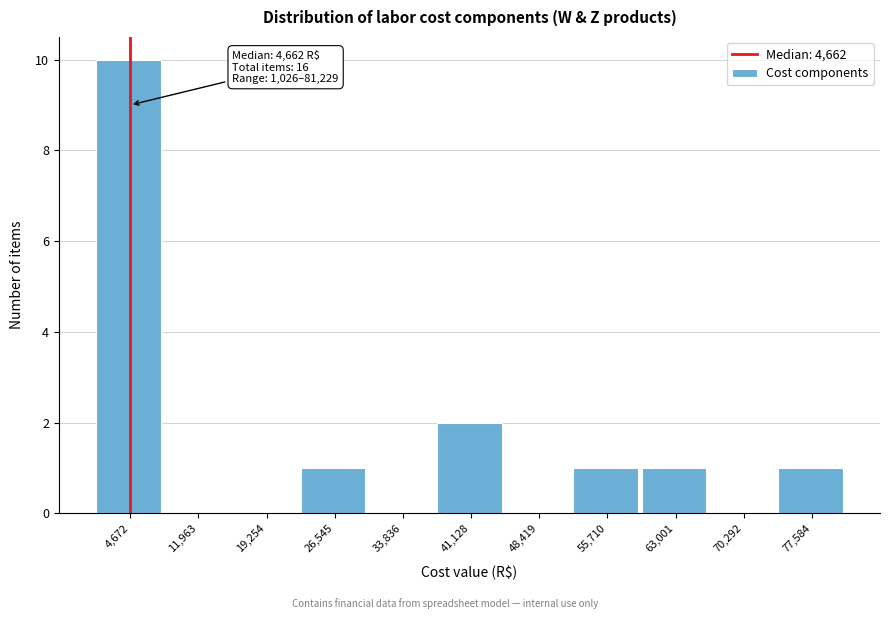

Over which range of the x-axis is the bar tallest?

1000 to 8000